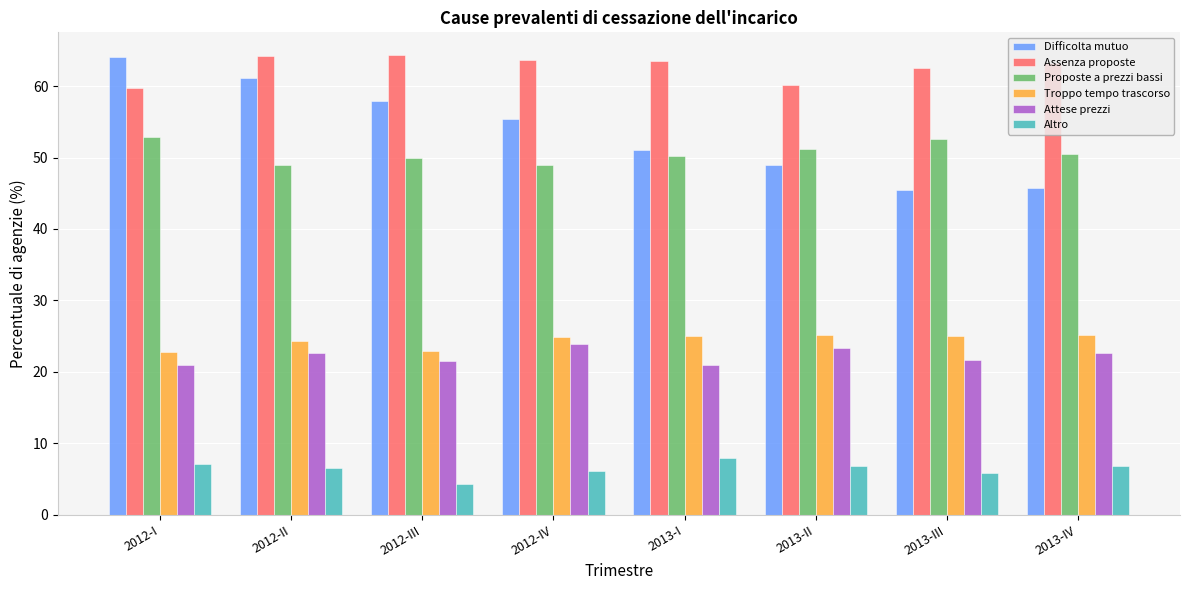

How many bars are there in total?

48